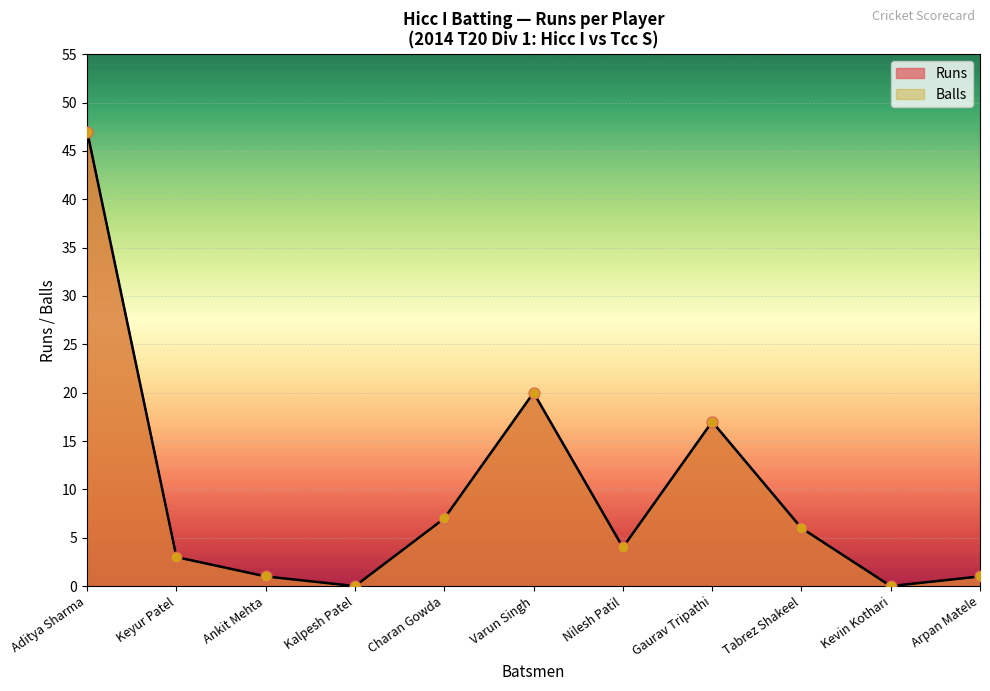

At how many categories does at least one series exceed 8?

3